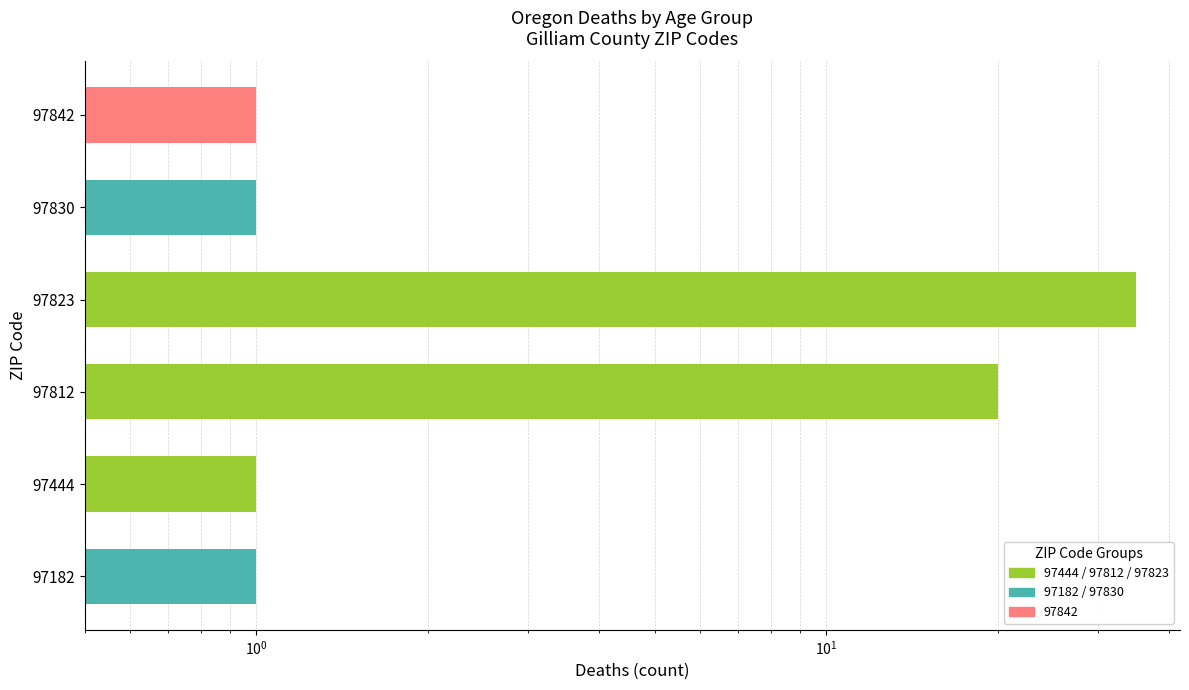

Reading left to right, extract all data points from this chart.

1	1	20	35	1	1